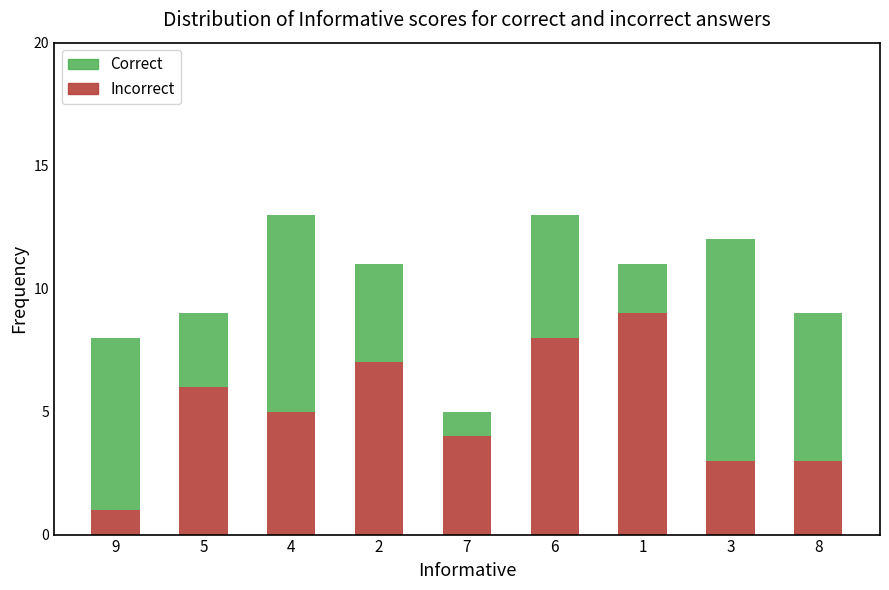

How many bars are there in total?

9